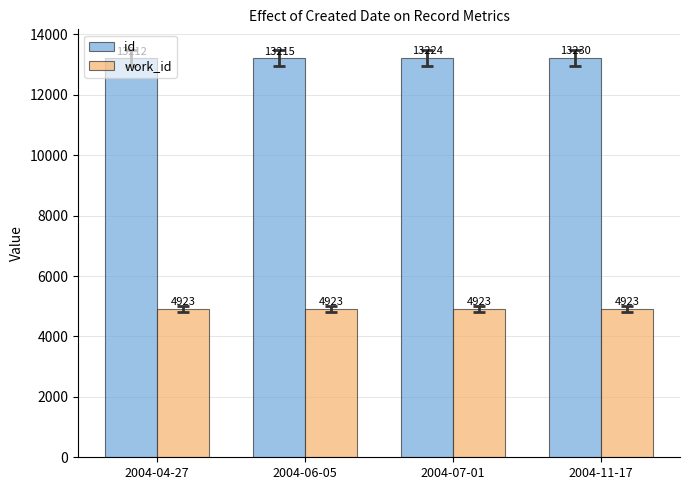

Which series has the largest range (max minus min)?

id